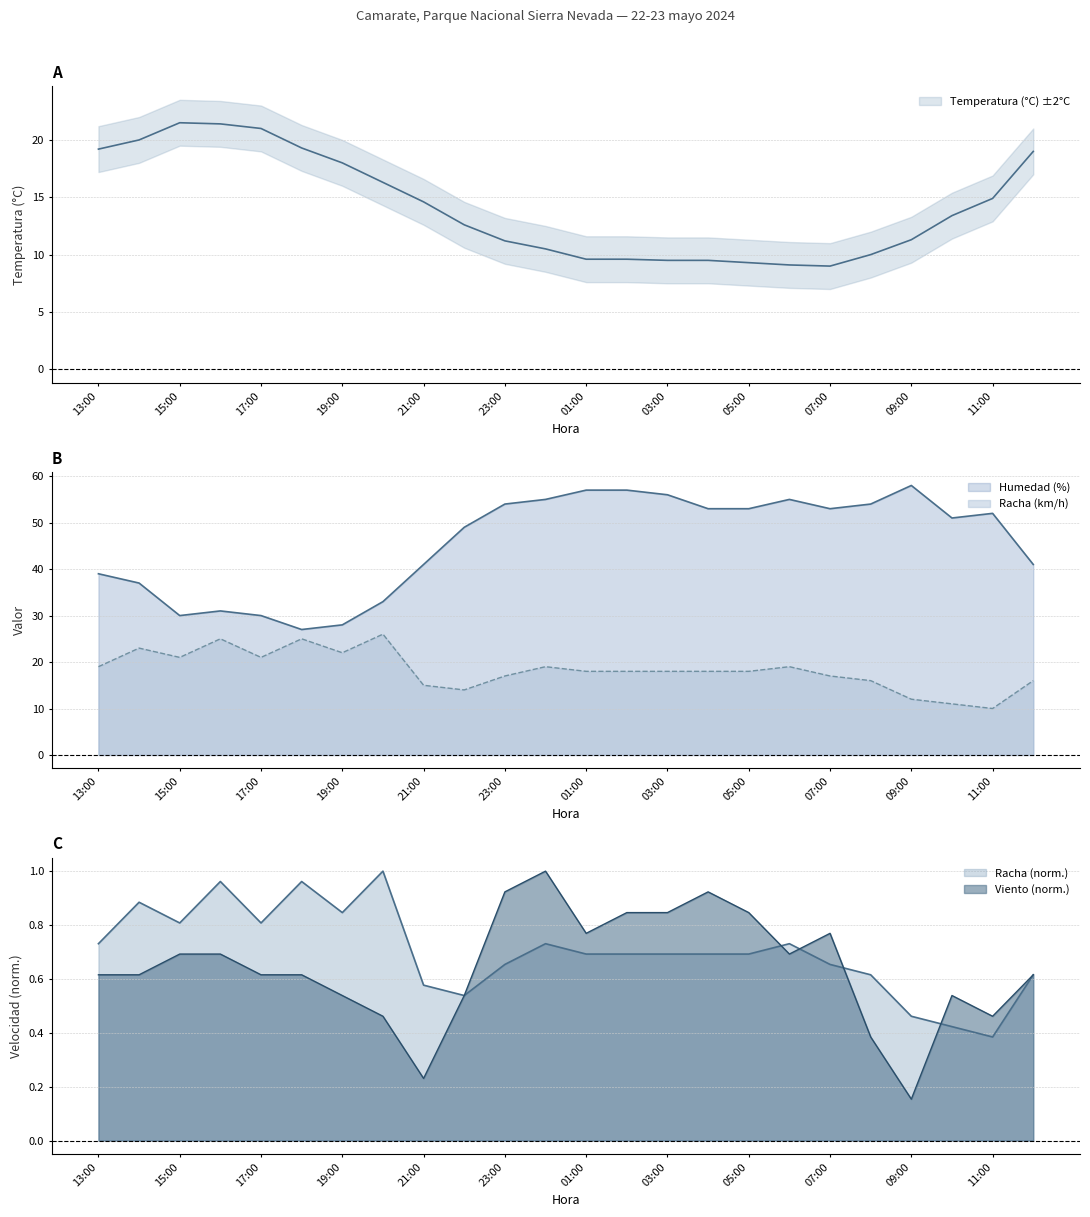

Which series has the largest range (max minus min)?

Humedad (%)